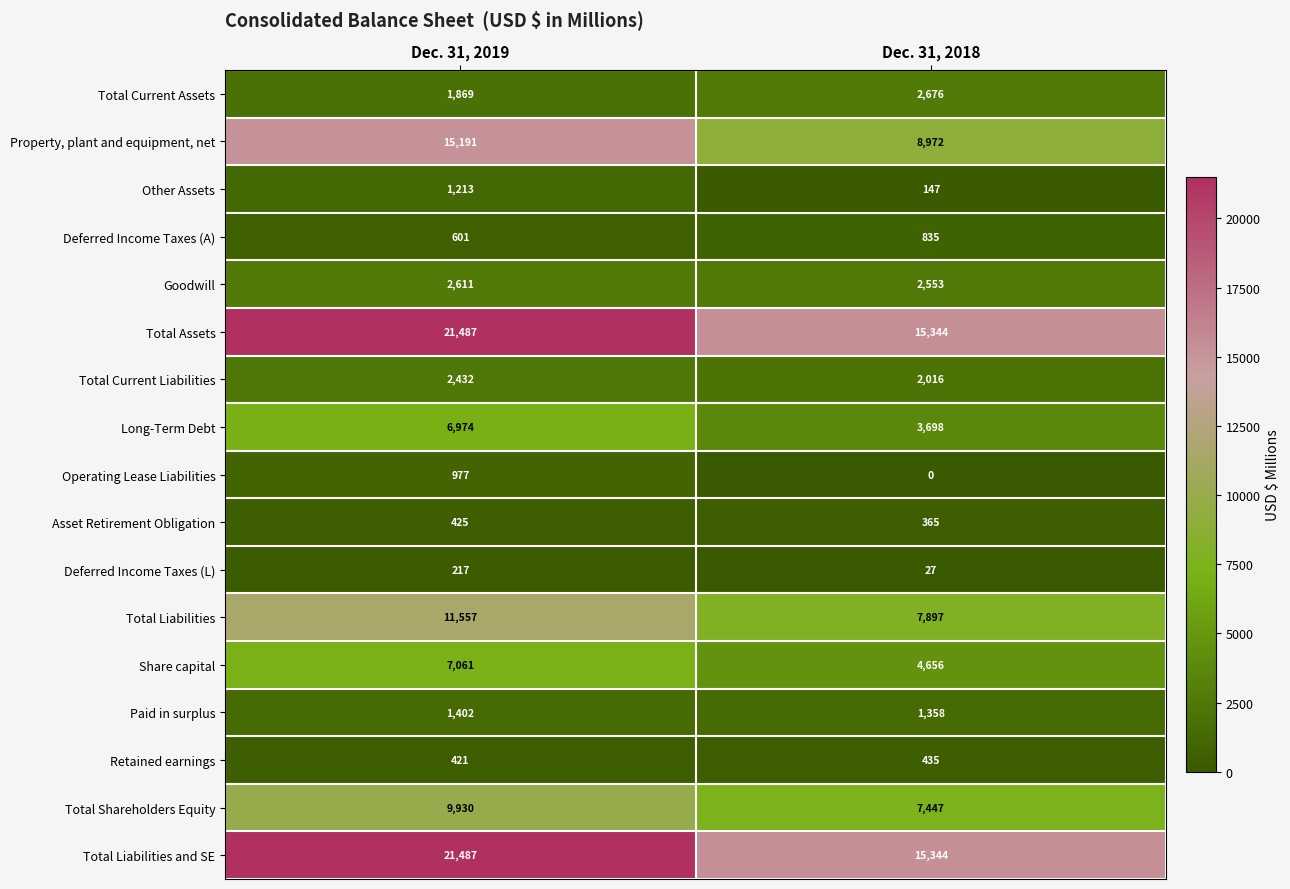

Which series changed the most between Dec. 31, 2019 and Dec. 31, 2018?

Property, plant and equipment, net